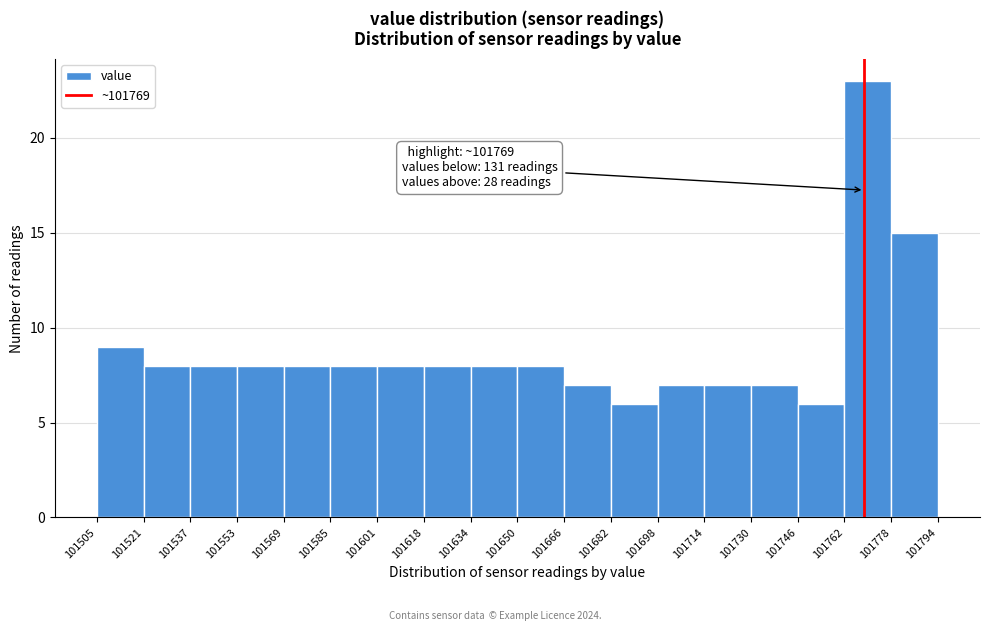

Which range on the x-axis has the tallest bar?

101762 to 101778